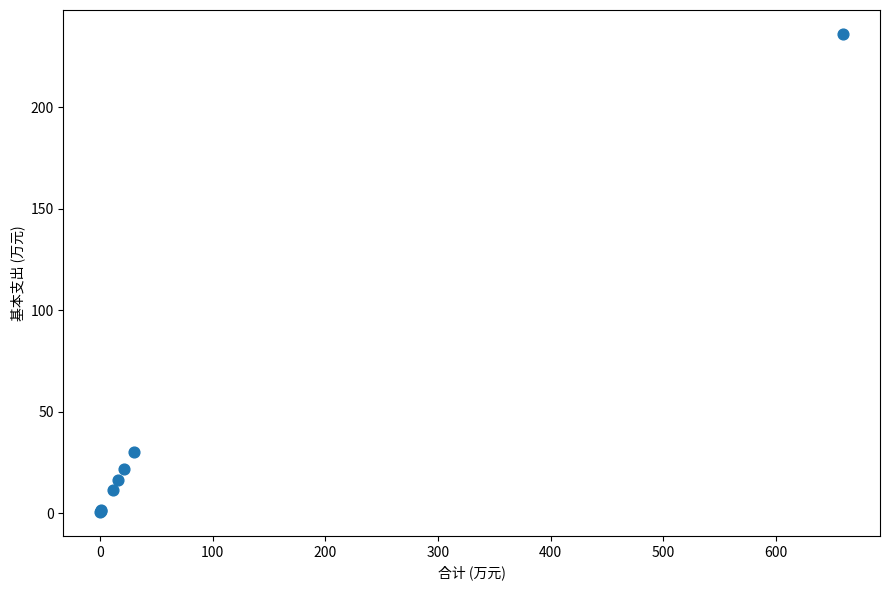

What Y value in the scatter plot is closest to 118?

29.9